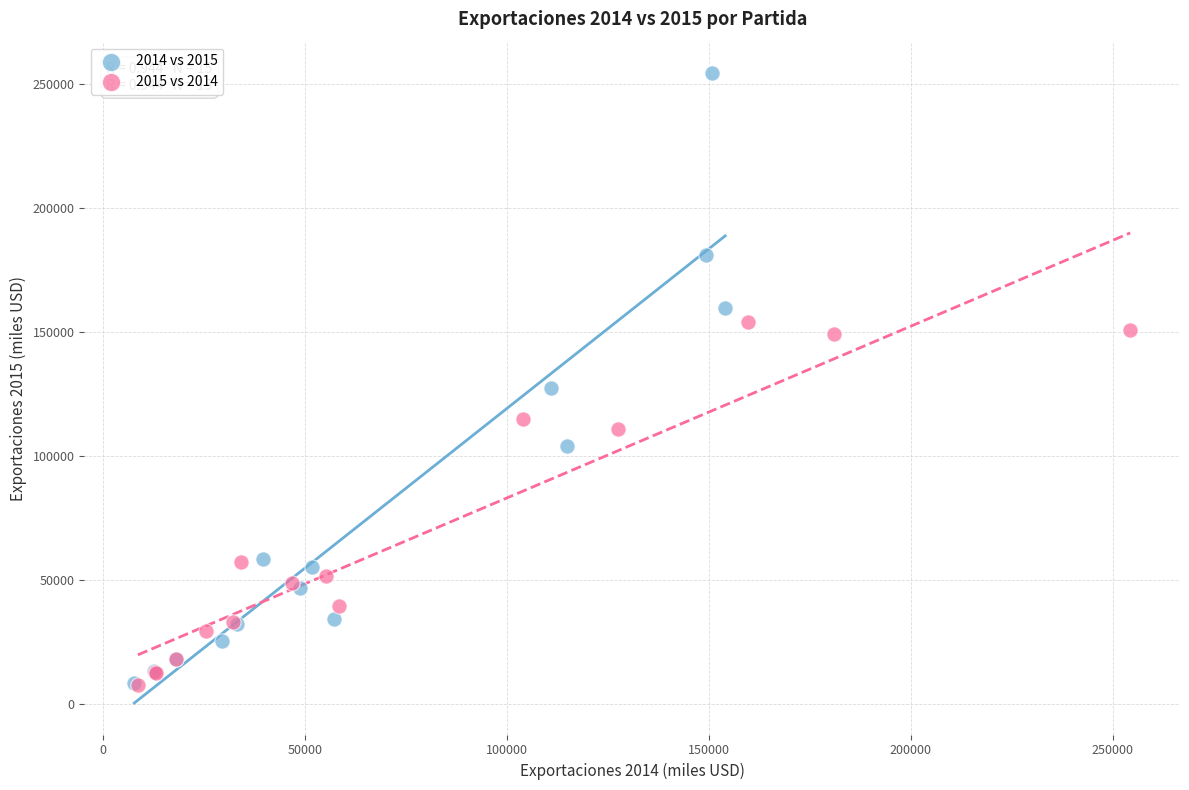

Which series contains the highest Y value?

2014 vs 2015